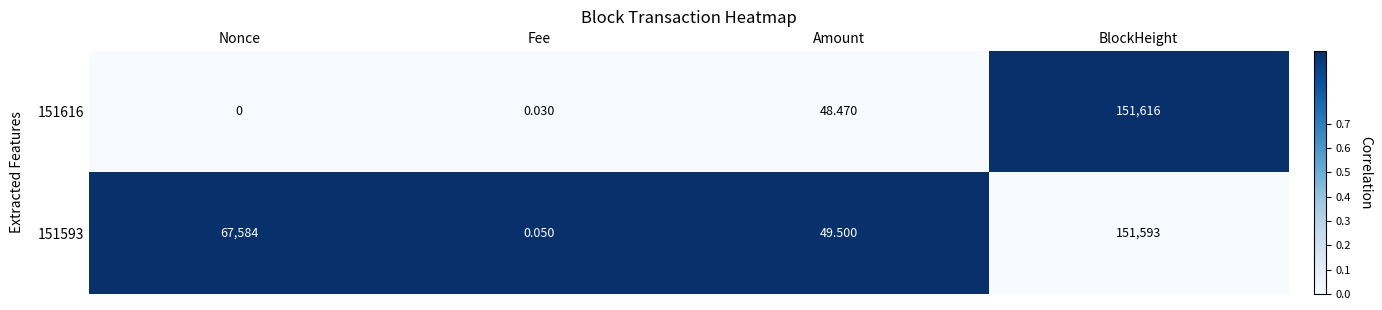

At which label does 151593 reach its peak?

BlockHeight